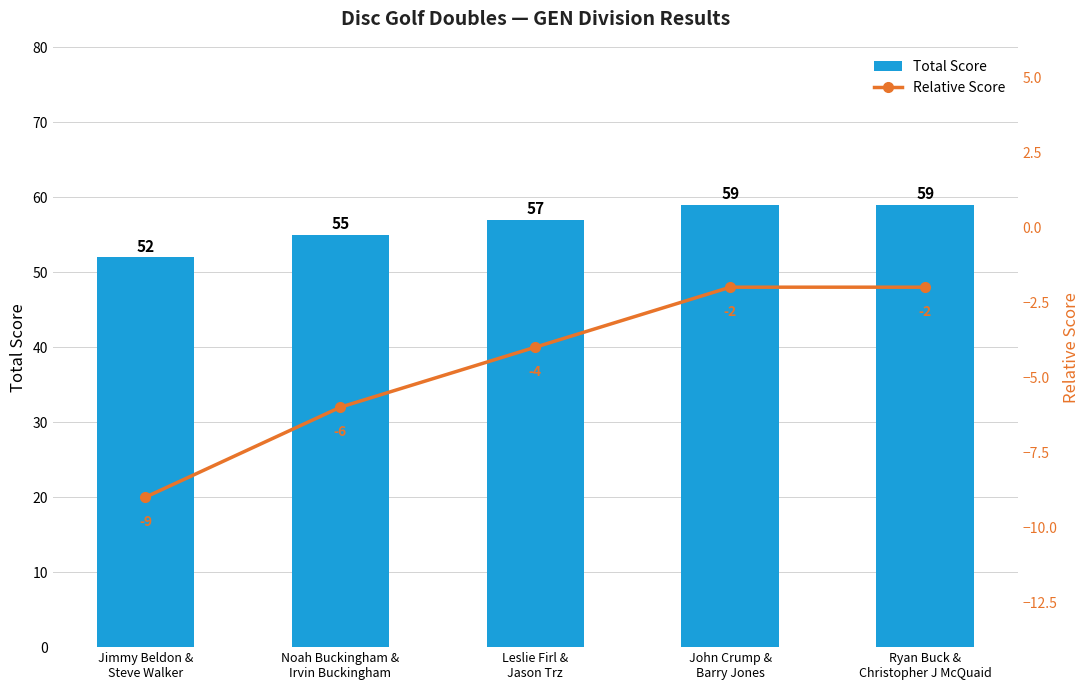

List the series in order of their peak value, lowest first.

Relative Score, Total Score